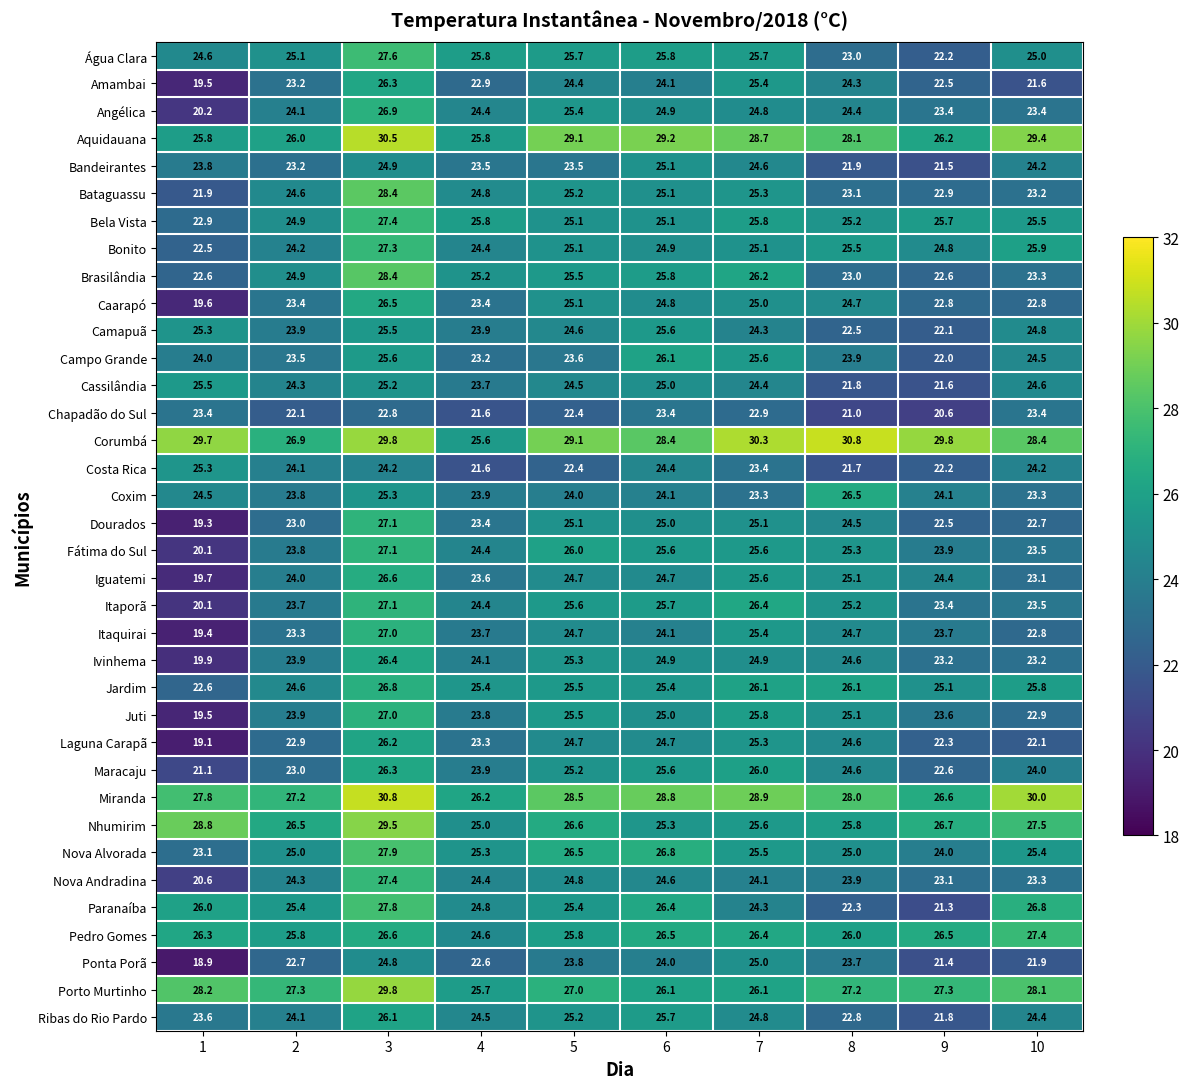

Count the number of data series in this chart.

36